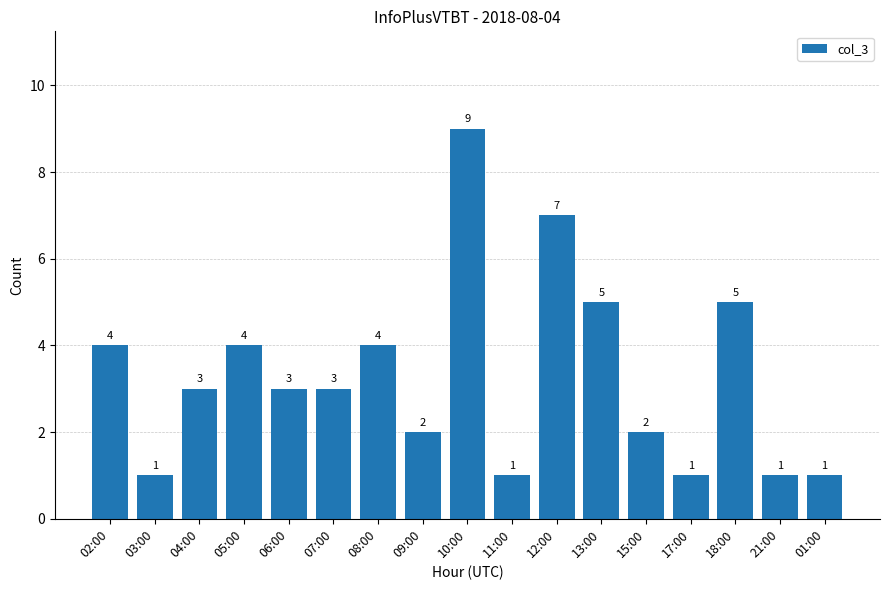

What is the difference between the values at 12:00 and 02:00?

3